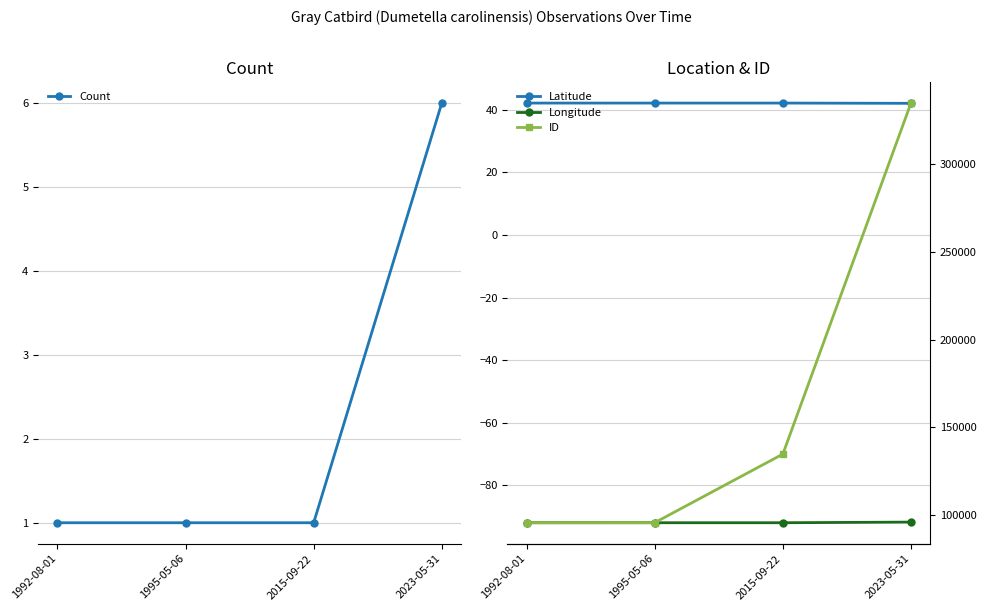

True or false: Count and Longitude cross at least once.

False